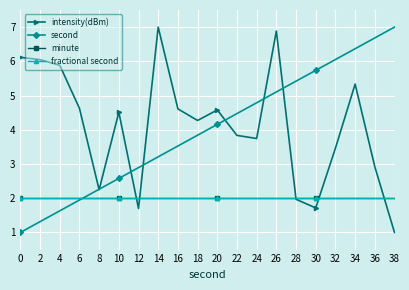

Is this an area chart (filled region under the line)?

No